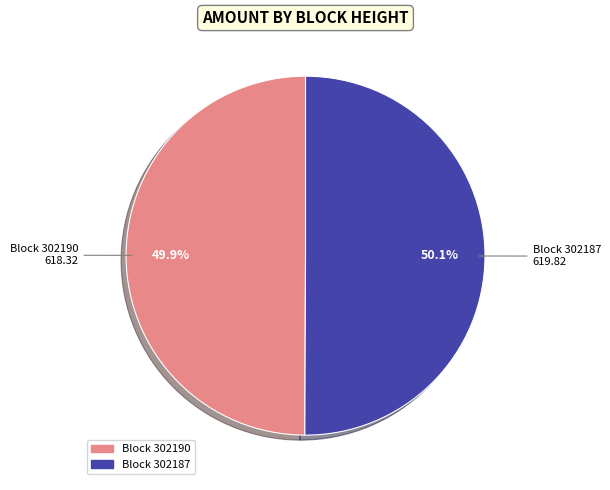

How many slices are in this pie chart?

2